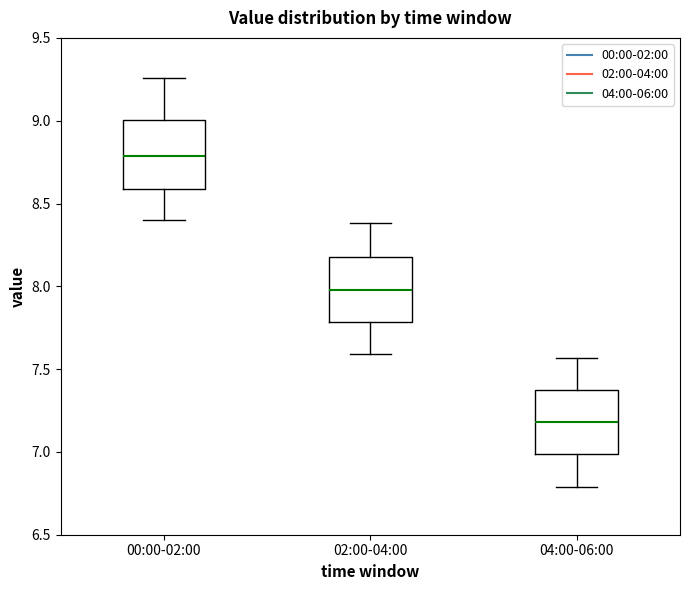

Where does the lower whisker of the box for 04:00-06:00 end on the y-axis? The values are not printed on the chart, so give them approximately, as read against the axis.

6.80